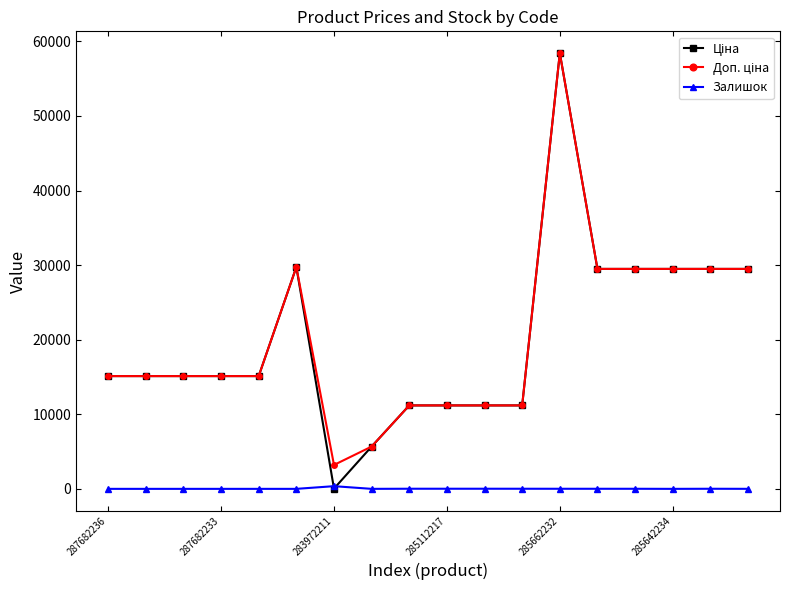

What is the greatest value displayed?

58426.5